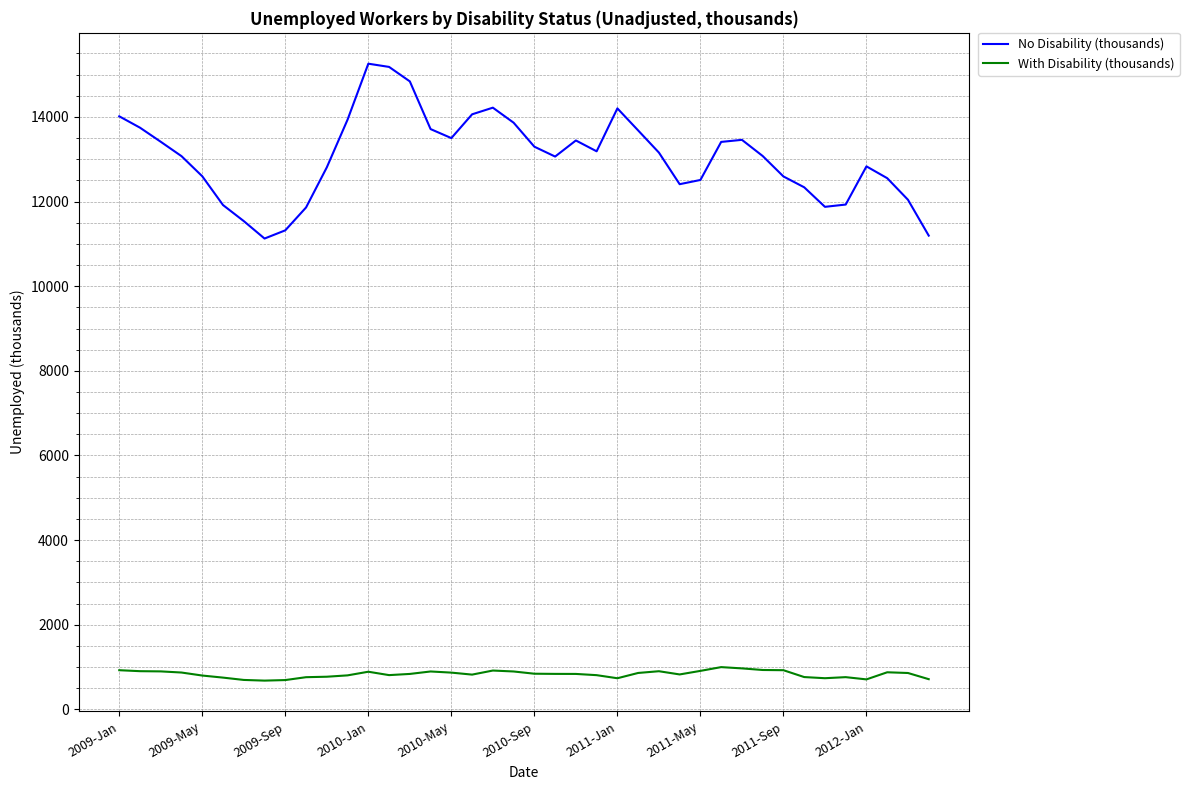

List the series in order of their peak value, highest first.

No Disability (thousands), With Disability (thousands)